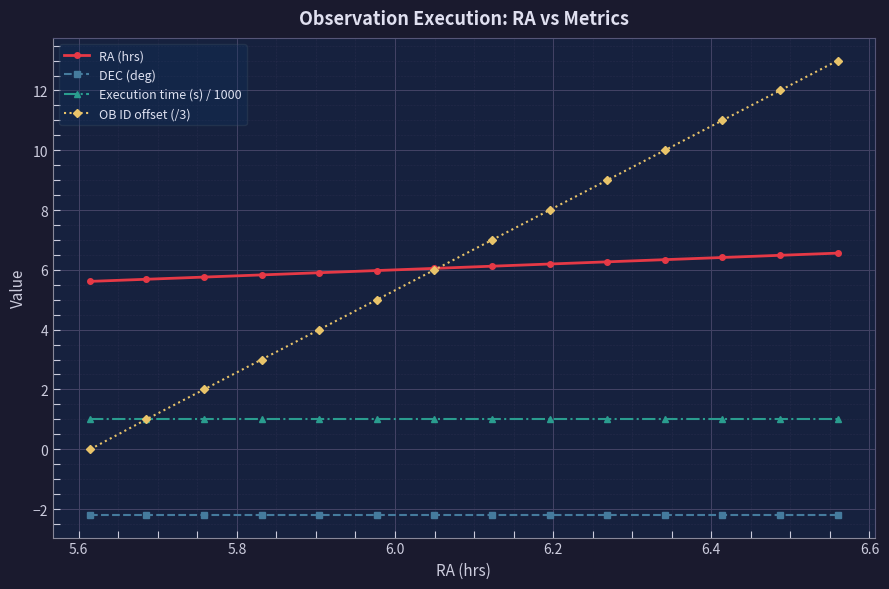

What is the value of the RA (hrs) point at the 3rd from the left?

5.8